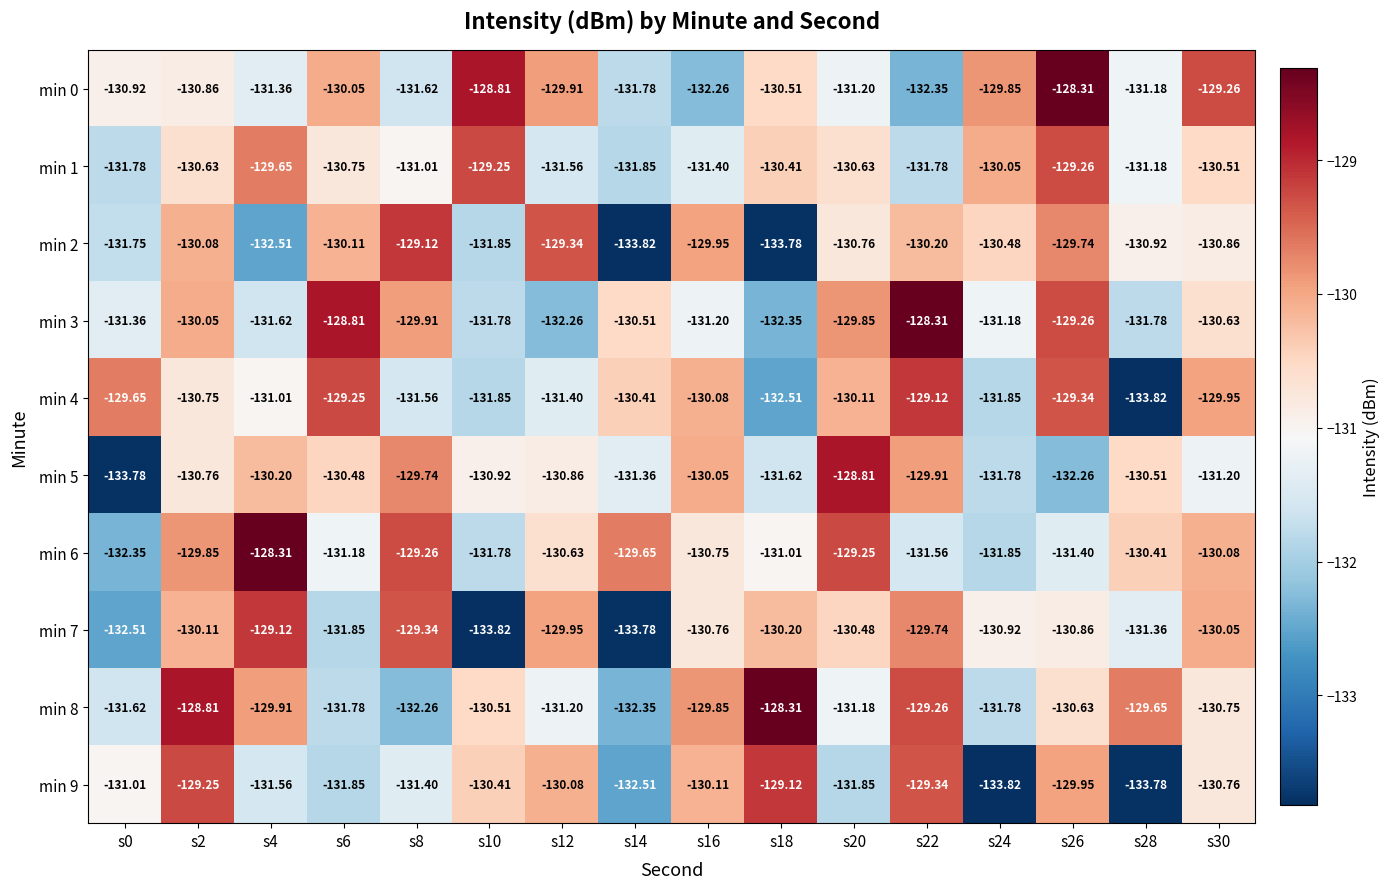

Is the value of min 2 at s4 greater than the value of min 4 at s0?

No